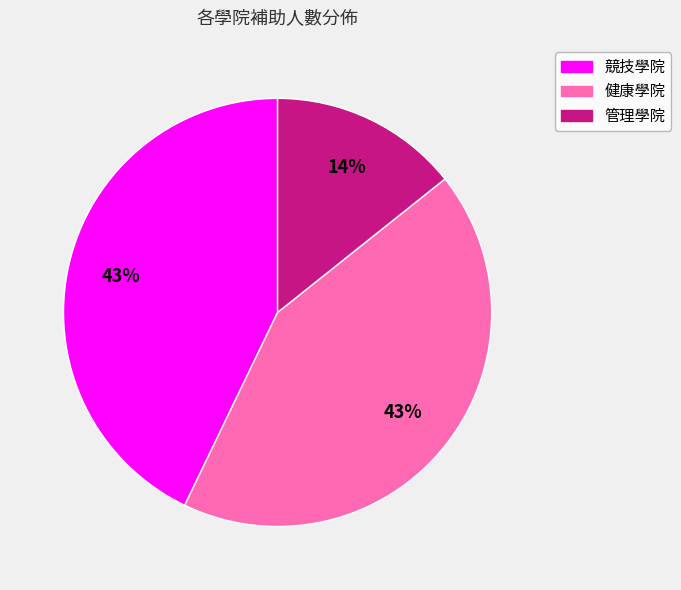

Approximately how many times larger is the value at 競技學院 compared to 健康學院?

1.0